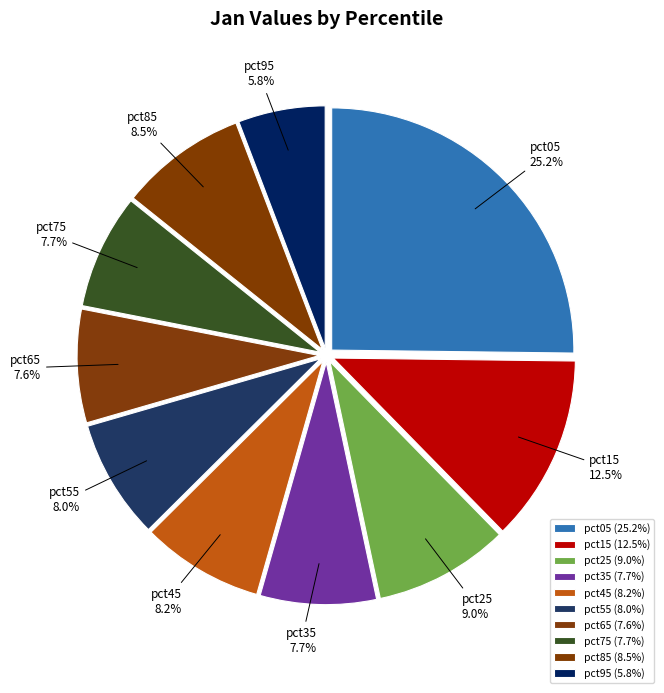

What is the largest slice in the pie chart?

pct05